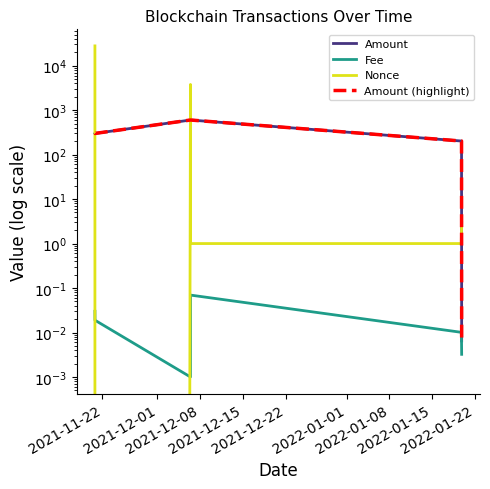

What is the difference between the Nonce values at 2021-11-22 and 2022-01-01?

27808.0